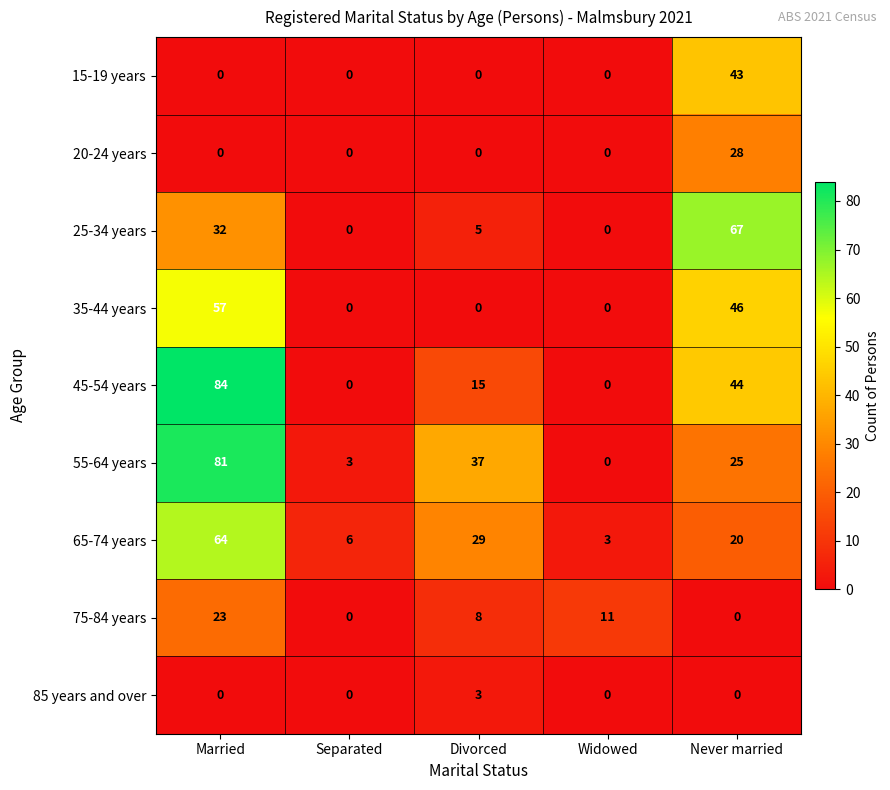

The value of 55-64 years at Married is 81. True or false?

True